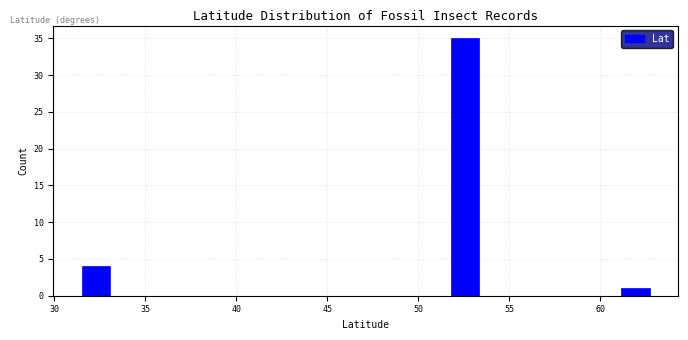

Read against the x-axis, roughly where is the centre of the tallest bar?

52.5